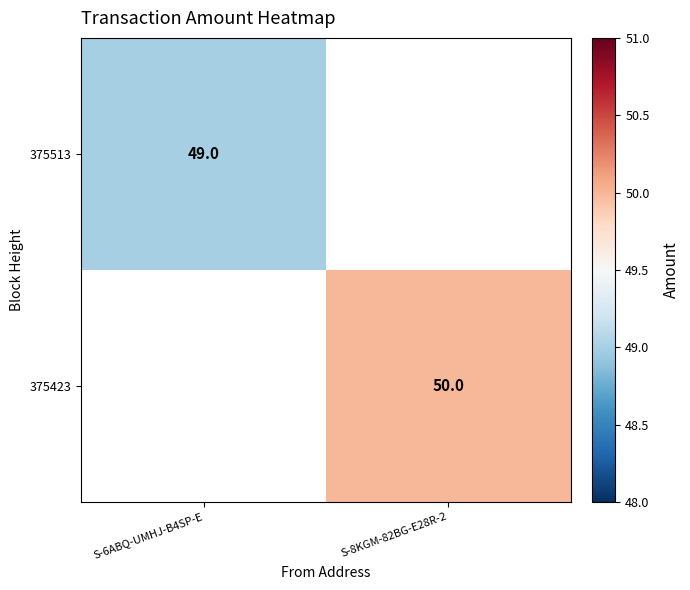

The 375423 series shows 50 at S-8KGM-82BG-E28R-2. True or false?

True